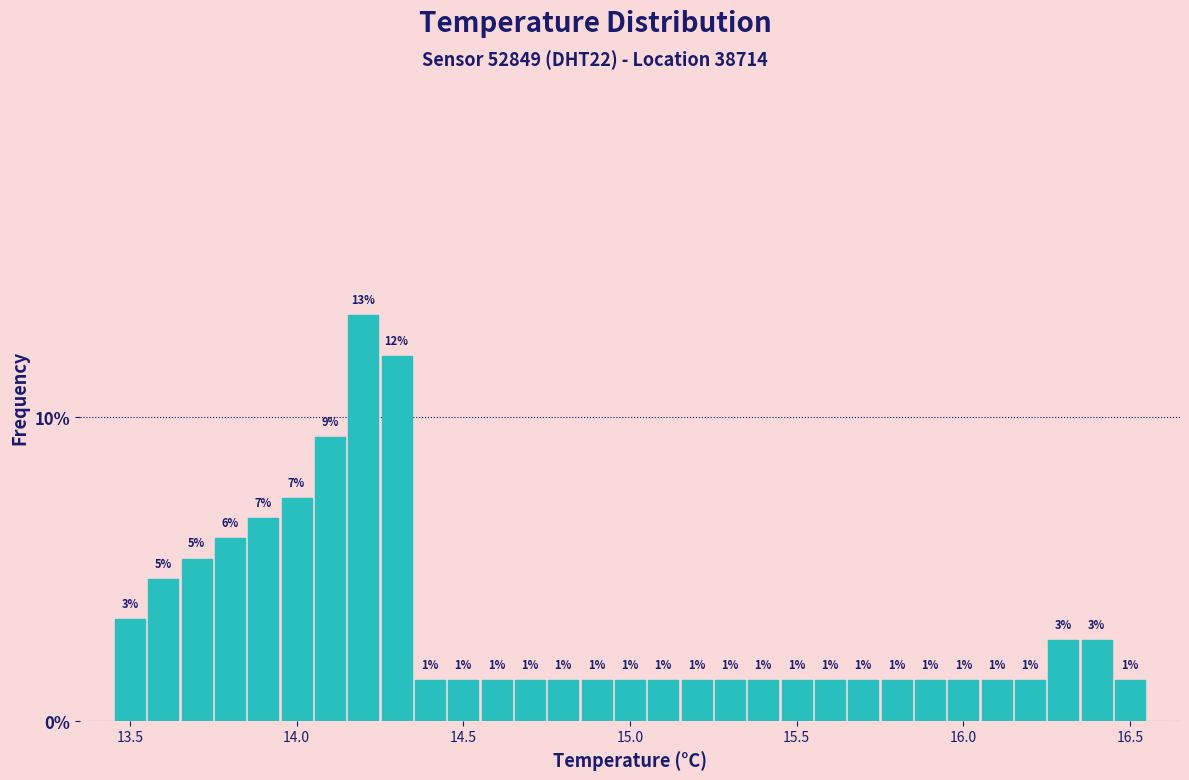

Around what value on the x-axis is the tallest bar? Give the approximate position of its centre, as read against the axis.

14.20